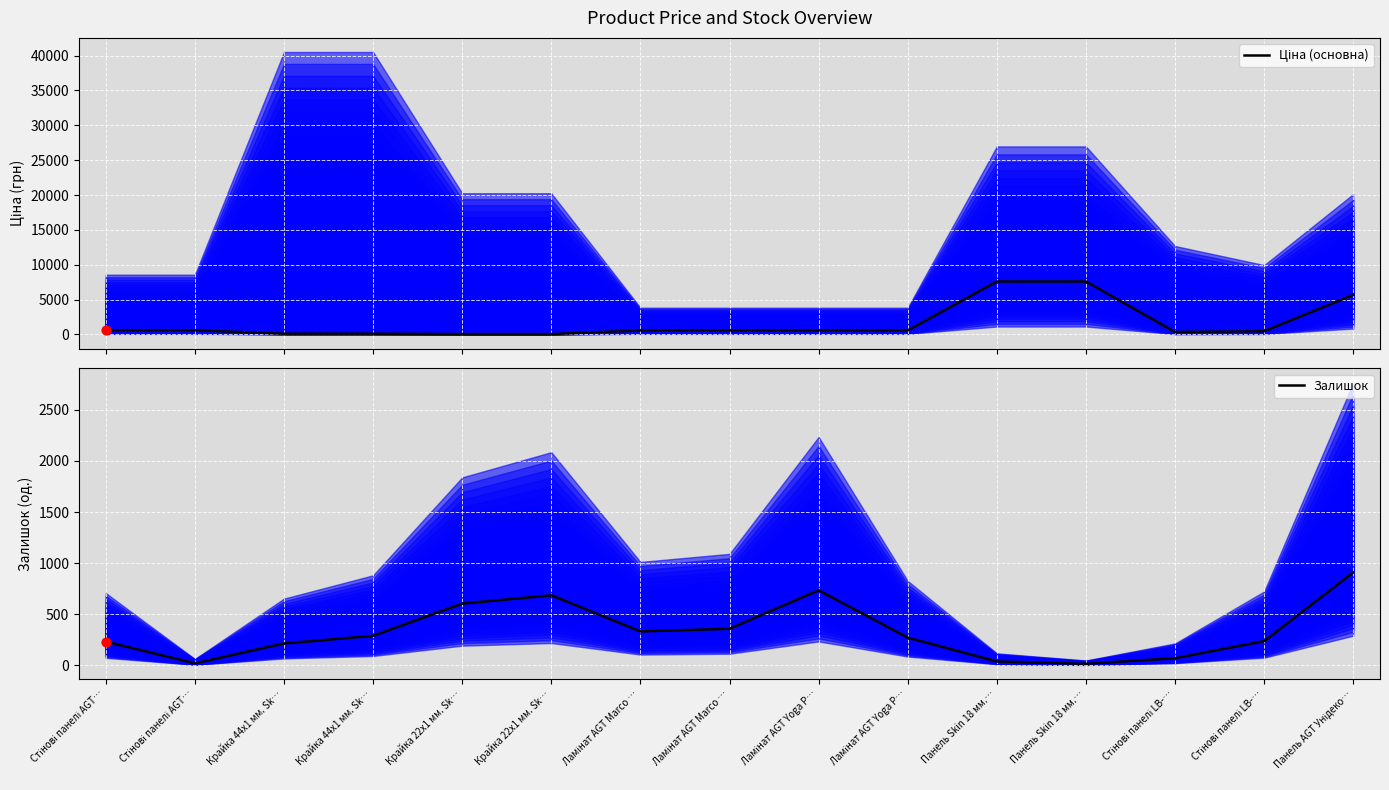

What are all the series names shown in the legend?

Ціна (основна), Залишок